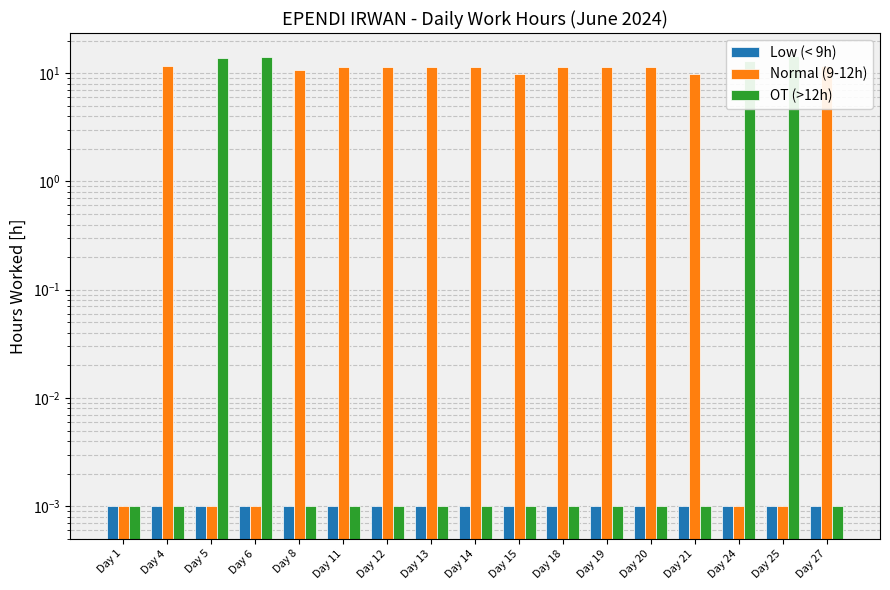

Which series has the largest total across all categories?

Normal (9-12h)